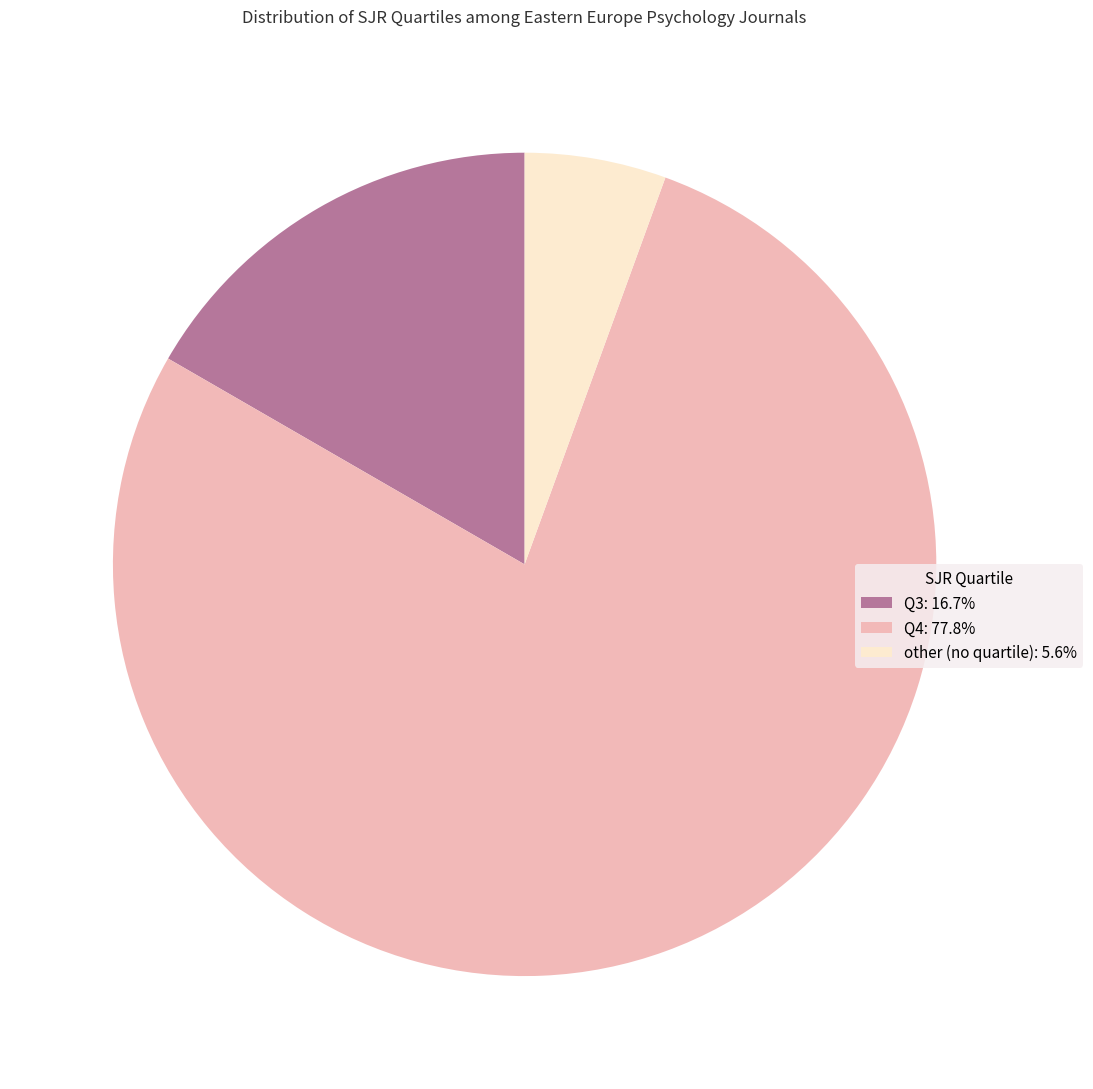

Approximately how many times larger is the value at Q4: 77.8% compared to other (no quartile): 5.6%?

14.0